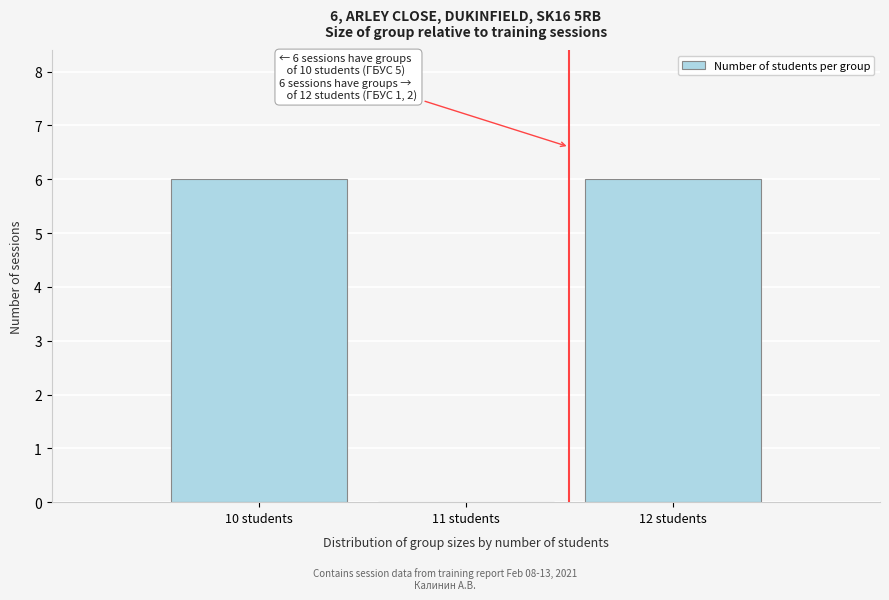

Reading right to left, list all the values displayed in this chart.

12 students=6	11 students=0	10 students=6